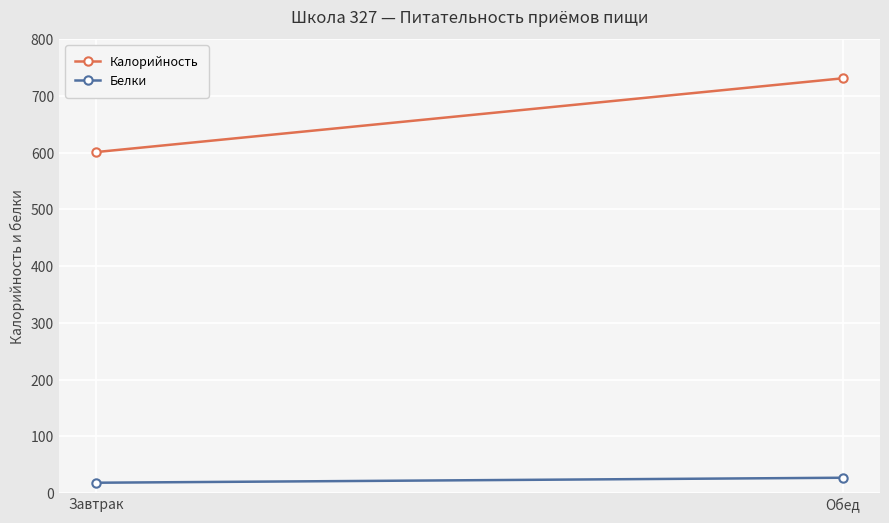

What is the difference between the Белки values at Обед and Завтрак?

8.8